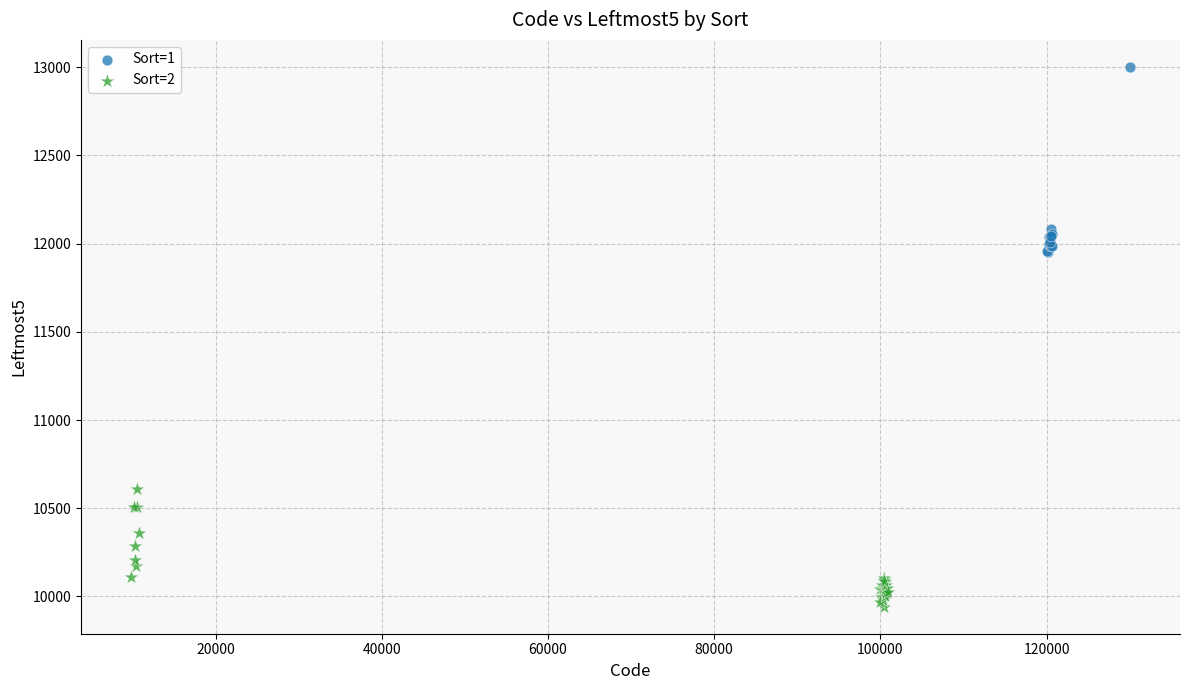

Which series contains the highest Y value?

Sort=1